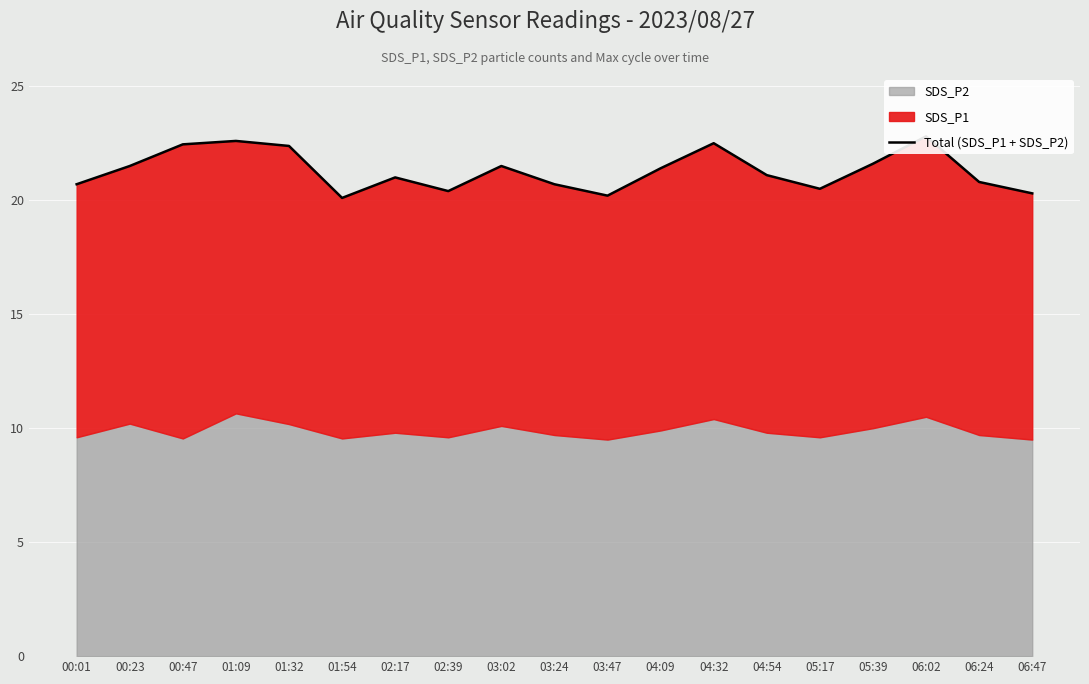

Rank the categories by value from lowest to highest.

01:54, 03:47, 06:47, 02:39, 05:17, 00:01, 03:24, 06:24, 02:17, 04:54, 04:09, 00:23, 03:02, 05:39, 01:32, 00:47, 04:32, 01:09, 06:02